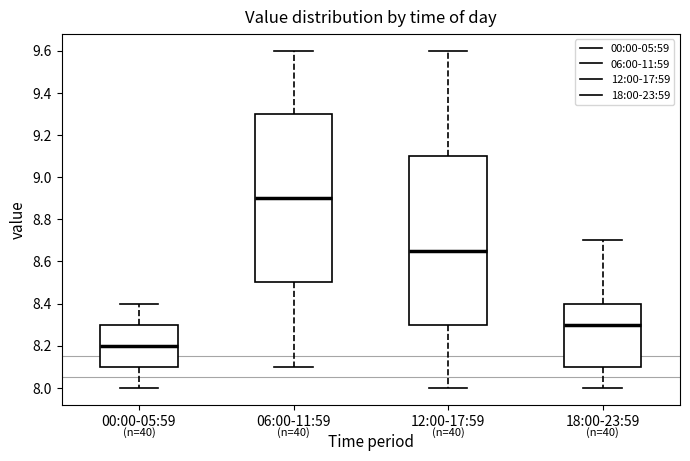

Which box has the lowest median line?

00:00-05:59